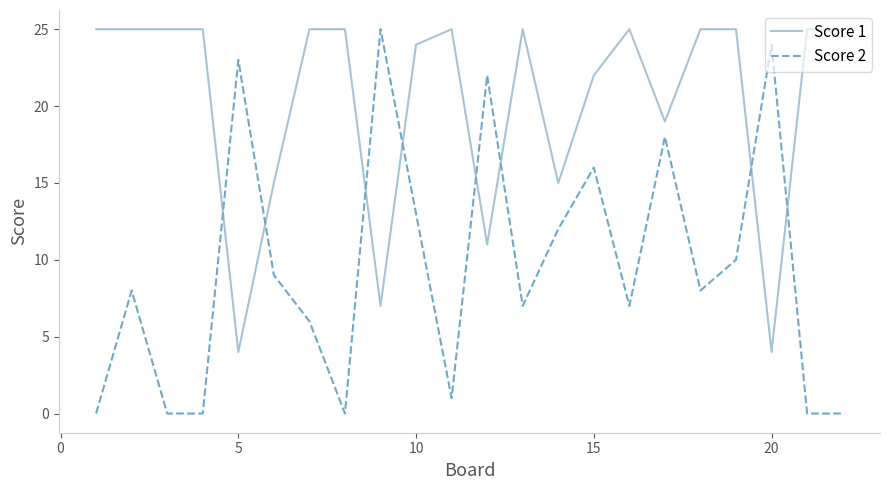

Rank the series by their average value, from lowest to highest.

Score 2, Score 1